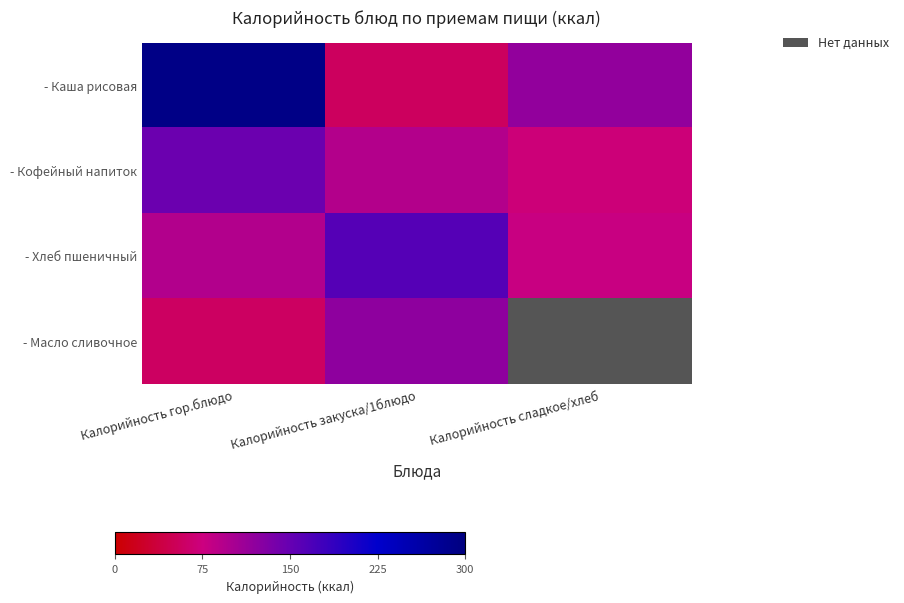

At how many categories does at least one series exceed 64?

3